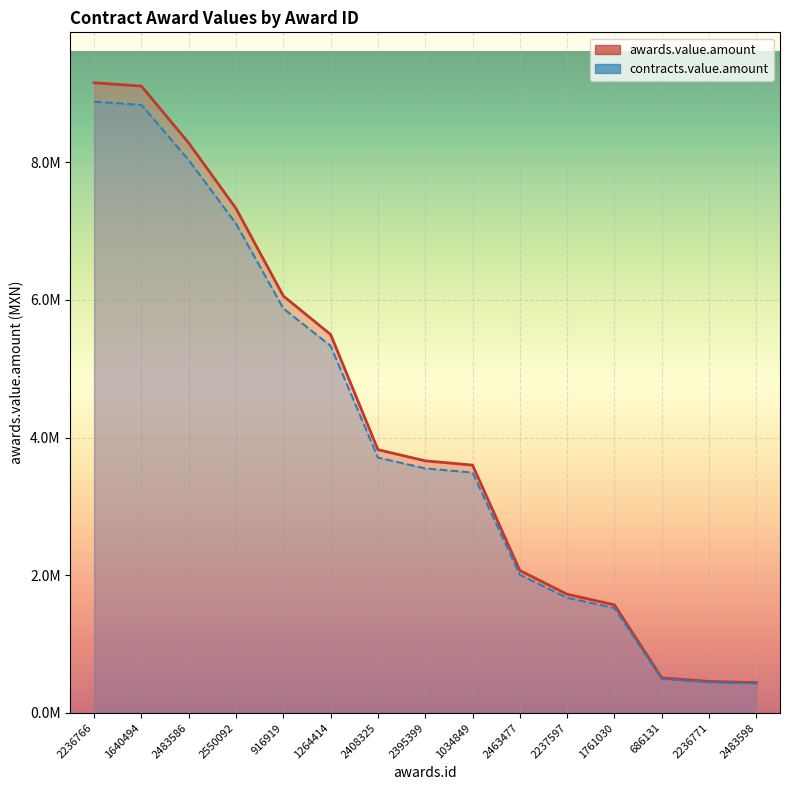

The awards.value.amount series shows 777949.7 at 2236771. True or false?

False